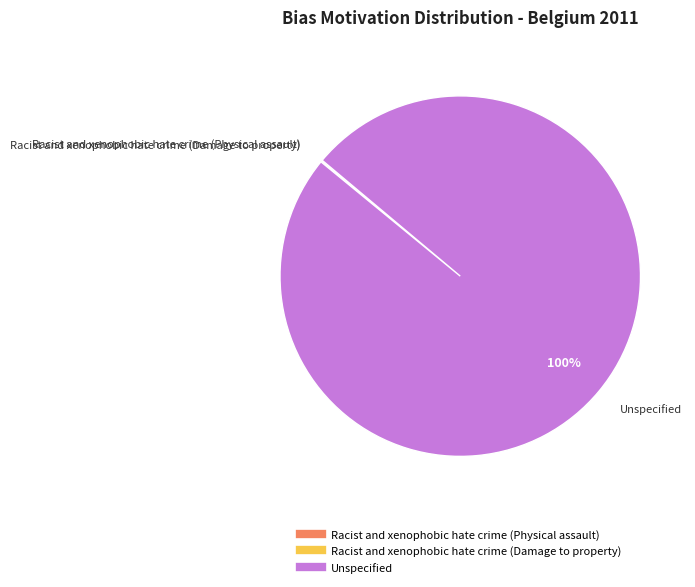

To the nearest percent, what is the average slice percentage?

33%